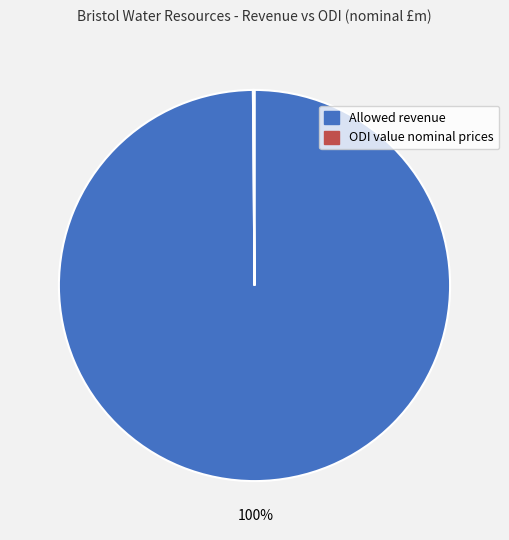

Which category has the biggest portion of the pie?

Allowed revenue